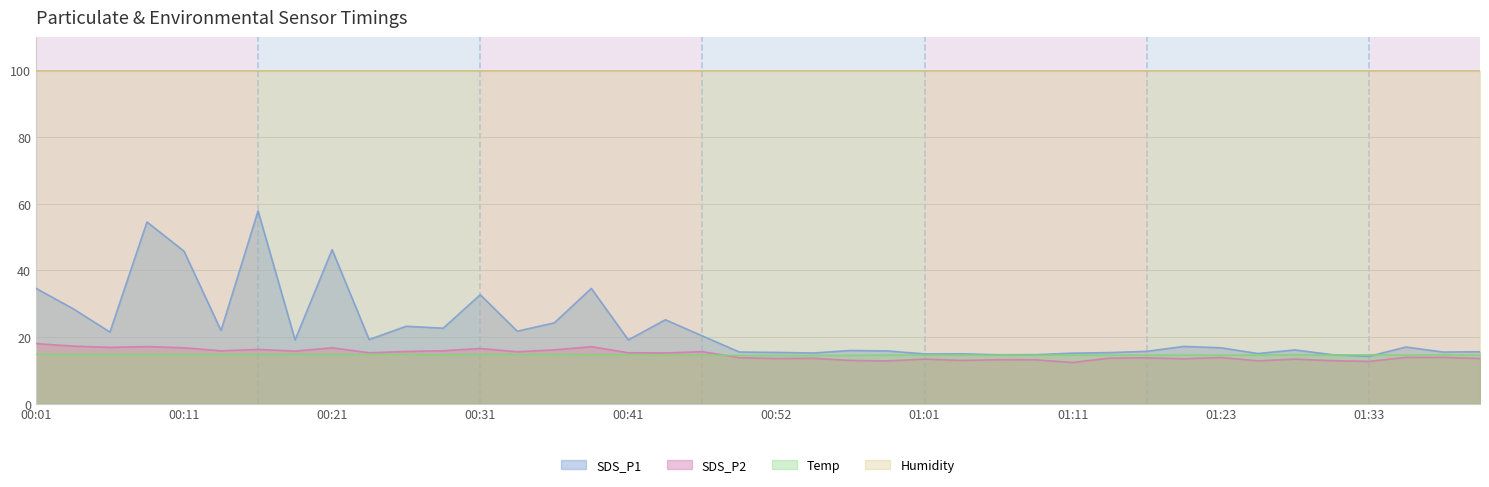

How many series are shown in this chart?

4